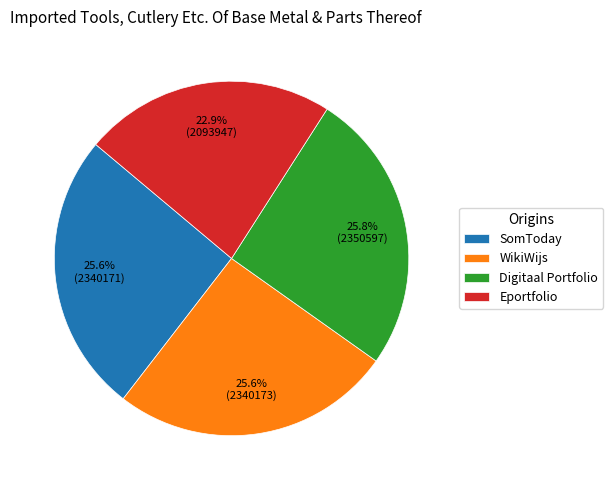

Does any single category account for the majority?

No